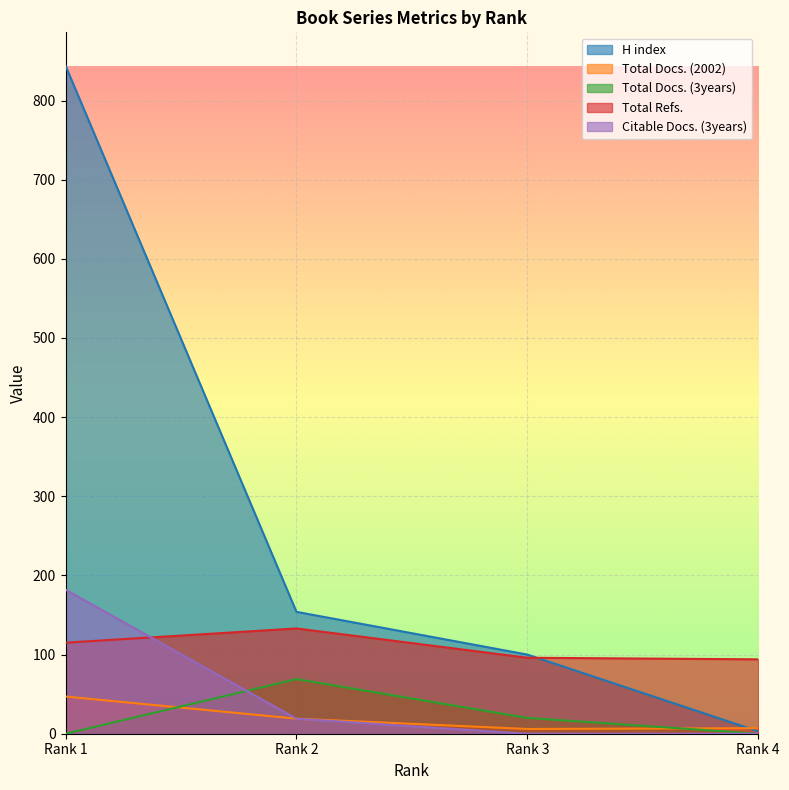

Is the value of H index at Rank 3 greater than the value of Total Docs. (2002) at Rank 3?

Yes